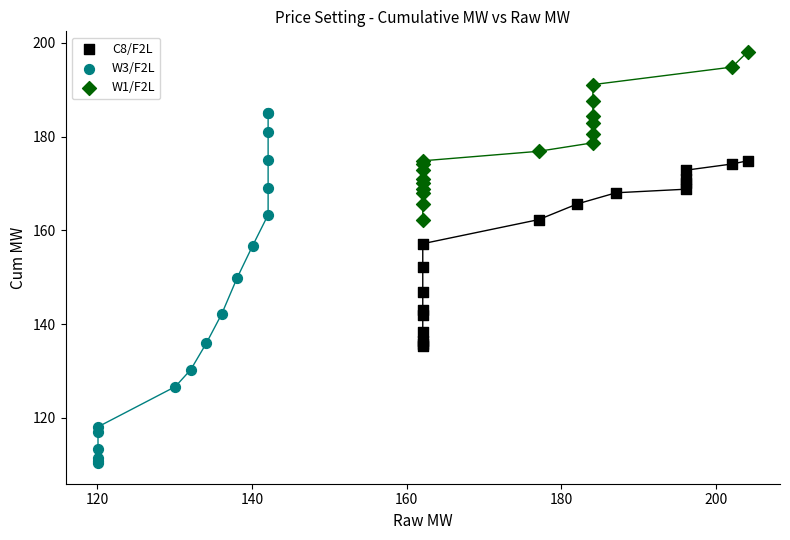

Which series contains the highest Y value?

W1/F2L